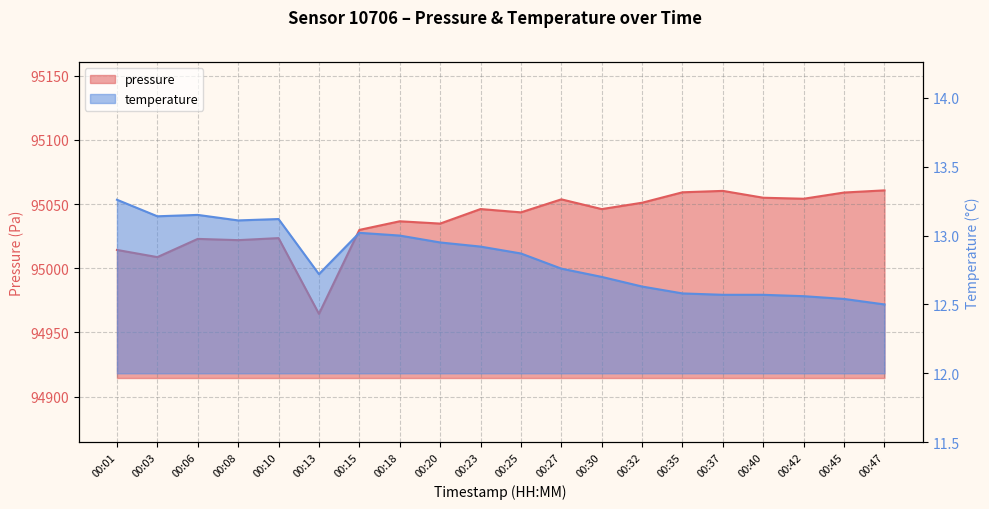

True or false: temperature and pressure cross at least once.

False